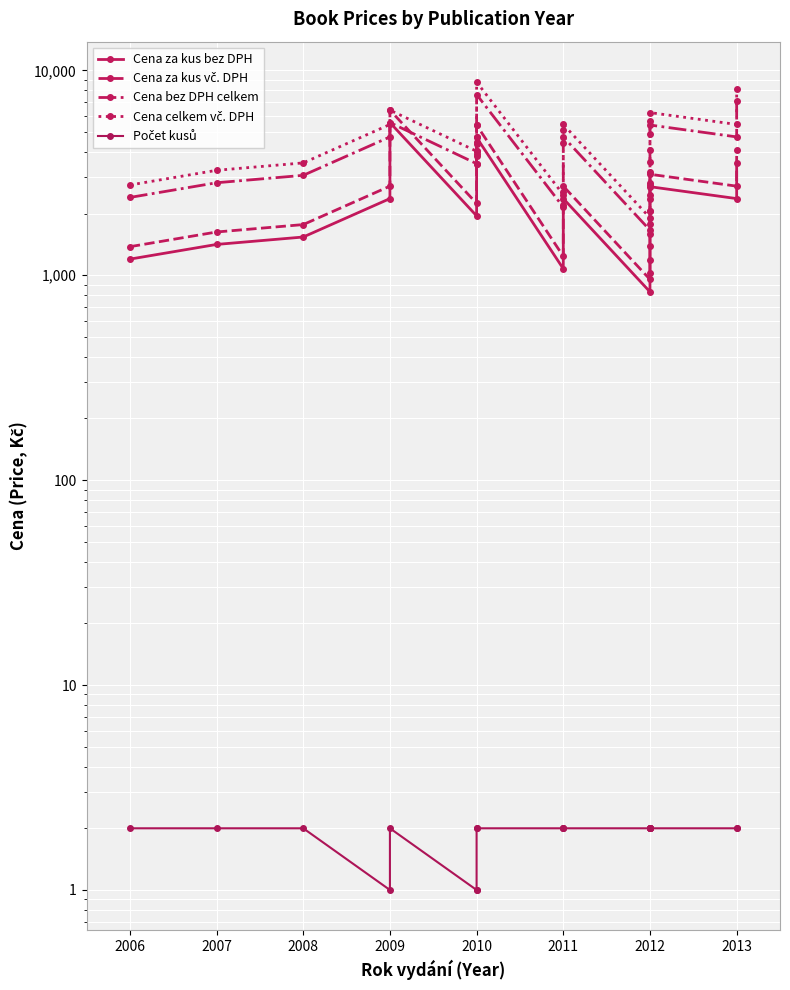

Reading left to right, what are all the values shown in this chart?

Cena za kus bez DPH: 1198.3	1413.3	1536.2	2365.8	5559.7	1948.5	3502.7	3809.9	4700.9	1075.4	2212.2	2365.8	829.6	1029.3	1382.6	1782.0	2458.0	2703.8	2365.8	3533.4
Cena za kus vč. DPH: 1378.0	1625.3	1766.7	2720.7	6393.7	2240.8	4028.1	4381.4	5406.1	1236.7	2544.0	2720.7	954.0	1183.7	1590.0	2049.4	2826.7	3109.4	2720.7	4063.4
Cena bez DPH celkem: 2396.6	2826.7	3072.5	4731.7	5559.7	3502.7	3897.0	4700.9	7619.8	2150.8	4424.4	4731.7	1659.2	2058.6	2765.3	3564.1	4916.0	5407.6	4731.7	7066.8
Cena celkem vč. DPH: 2756.0	3250.7	3533.4	5441.4	6393.7	4028.1	4481.6	5406.1	8762.8	2473.4	5088.1	5441.4	1908.0	2367.4	3180.1	4098.7	5653.4	6218.7	5441.4	8126.8
Počet kusů: 2.0	2.0	2.0	1.0	2.0	1.0	1.0	2.0	2.0	2.0	2.0	2.0	2.0	2.0	2.0	2.0	2.0	2.0	2.0	2.0